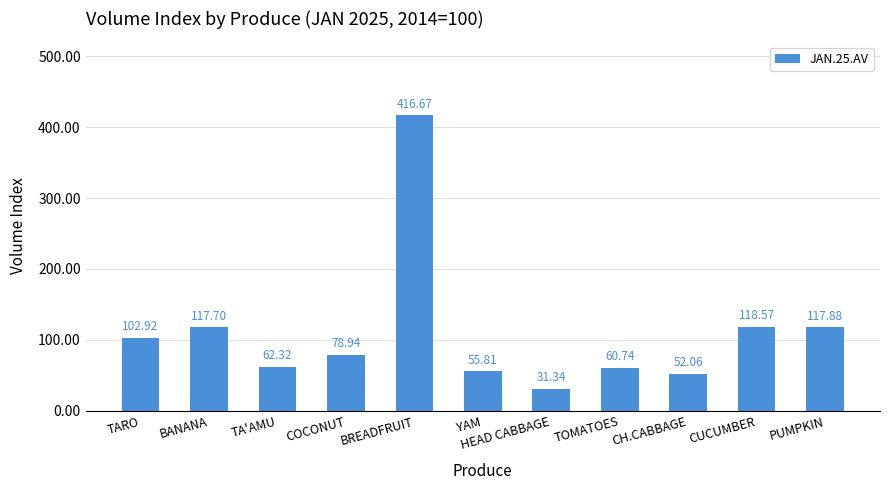

Count the number of values greater than 78.

6